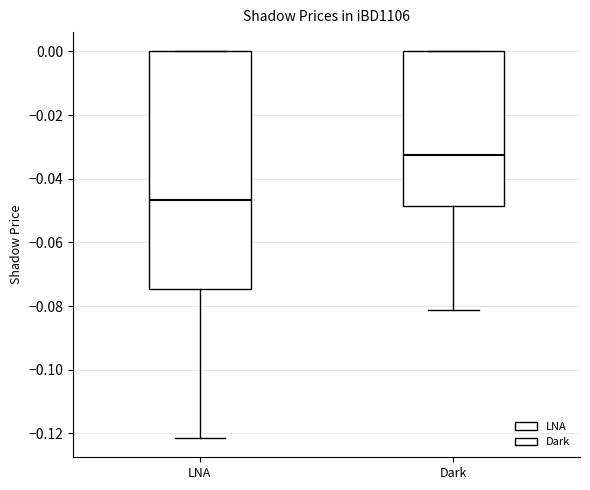

Reading left to right, read every box against the y-axis: the position of its median line, the range the box covers, and the ends of its whiskers. The values are not printed on the chart, so give them approximately, as read against the axis.

LNA: median -0.046, box -0.074 to 0.000, whiskers -0.122 to 0.000
Dark: median -0.032, box -0.048 to 0.000, whiskers -0.082 to 0.000